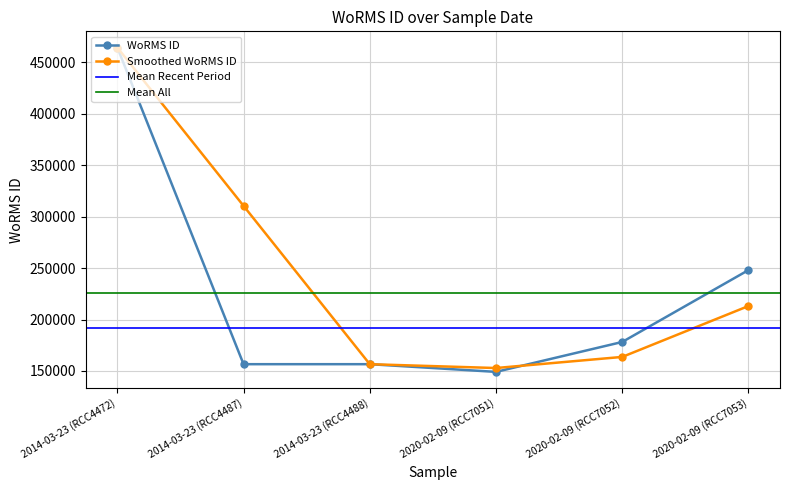

The value of WoRMS ID at 2014-03-23 (RCC4472) is 464449.0. True or false?

True